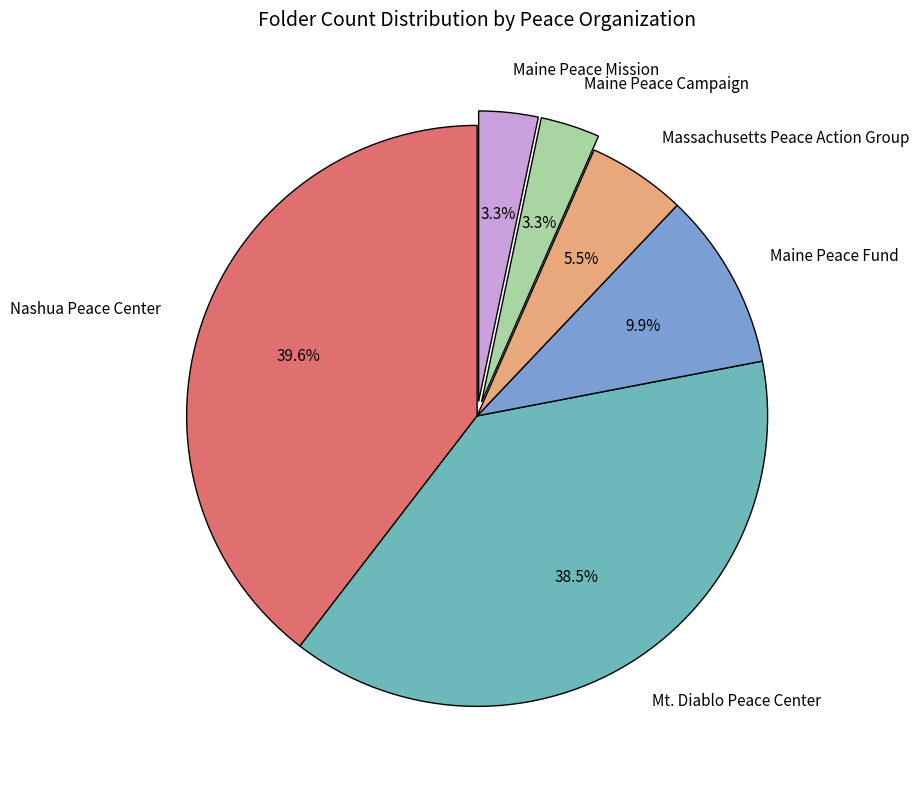

Does Maine Peace Fund account for over 50% of the chart?

No